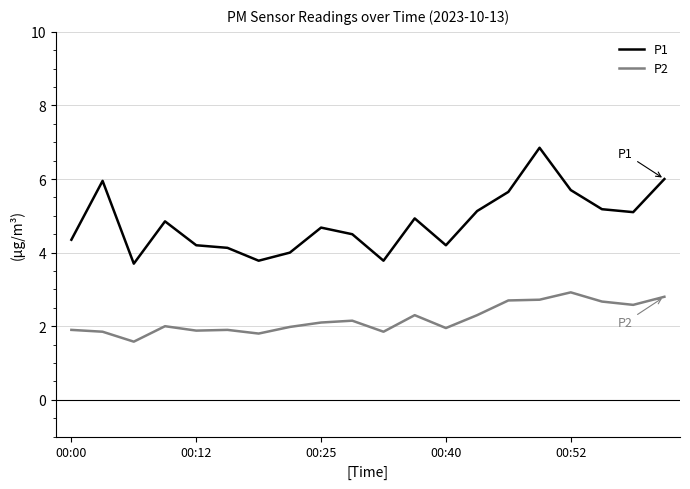

What is the smallest value displayed?

1.6